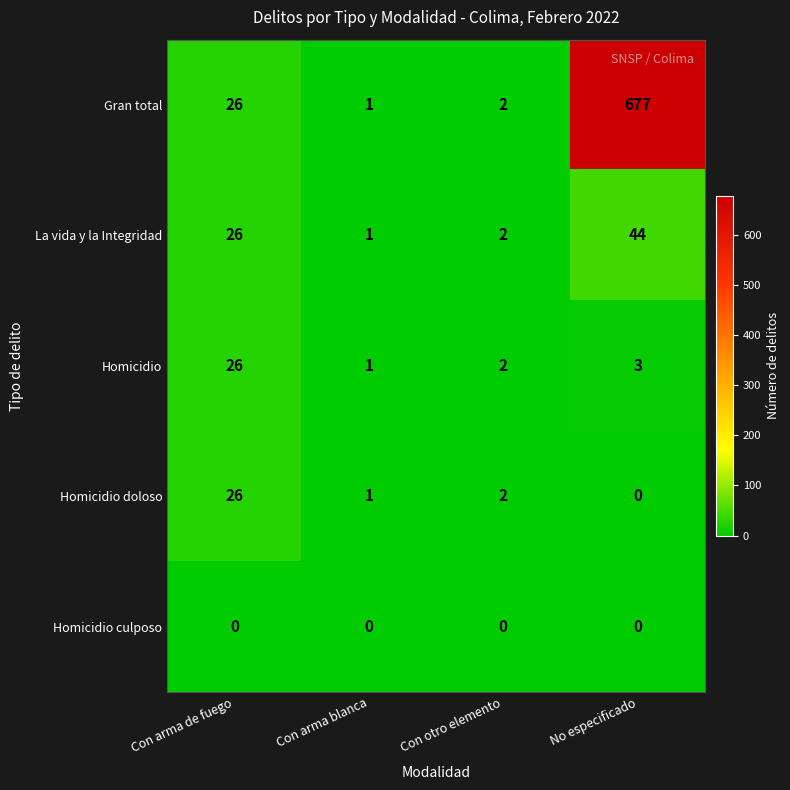

Between Con arma blanca and No especificado, which series saw the biggest shift?

Gran total